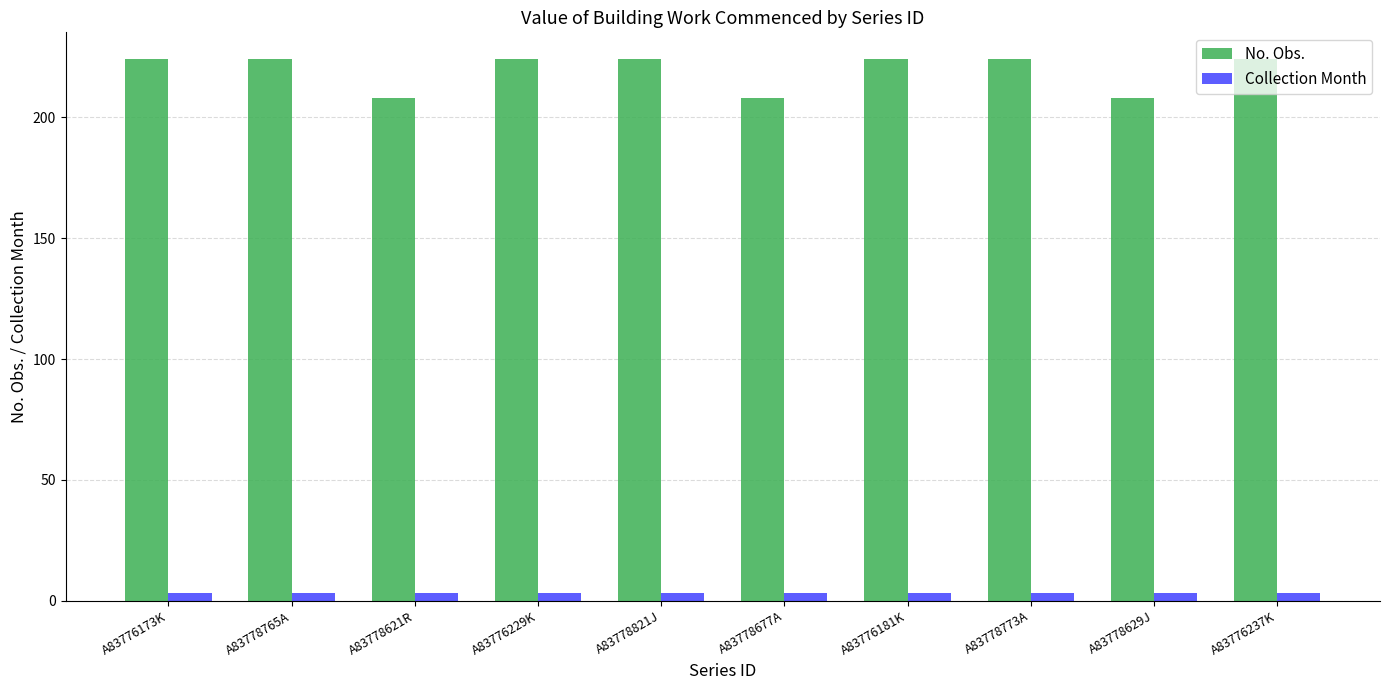

What is the maximum value shown in the chart?

224